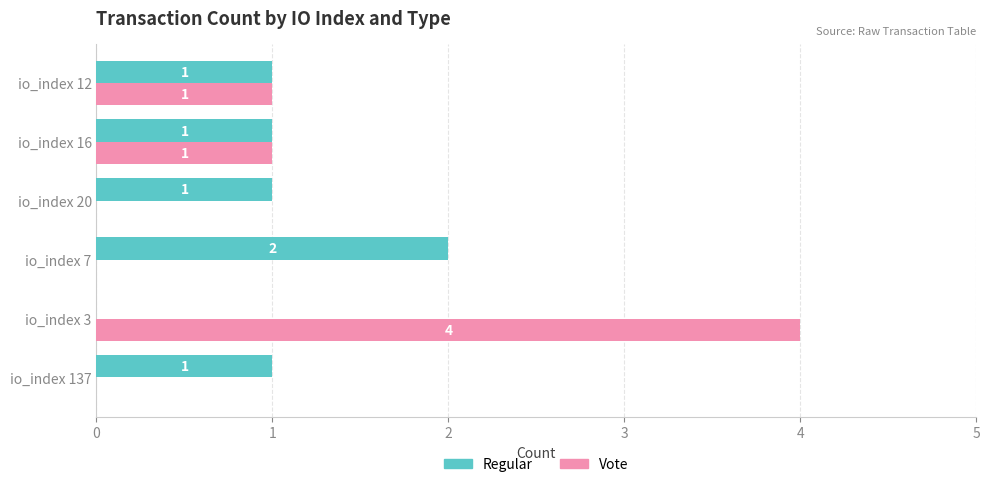

Which series changed the most between io_index 137 and io_index 16?

Vote